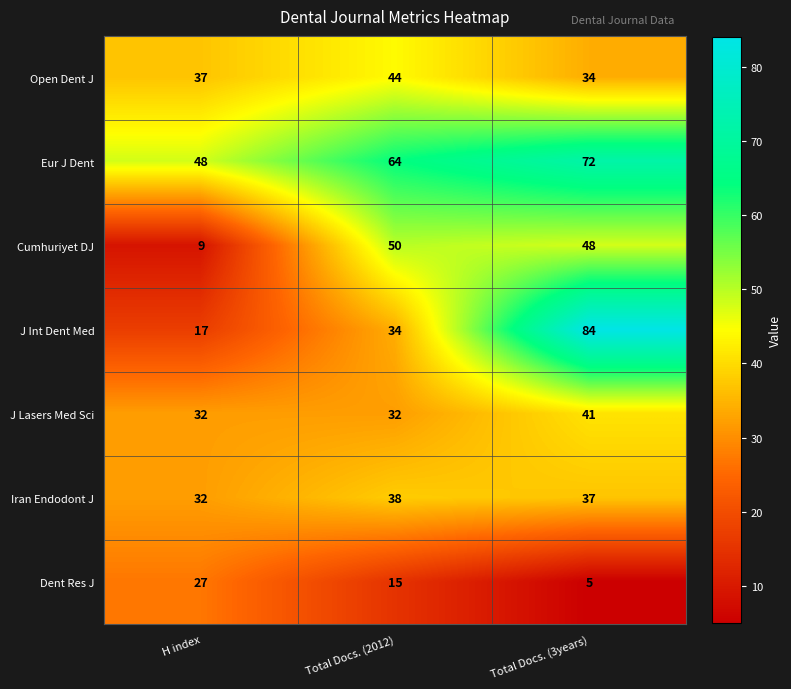

List the series in order of their peak value, highest first.

J Int Dent Med, Eur J Dent, Cumhuriyet DJ, Open Dent J, J Lasers Med Sci, Iran Endodont J, Dent Res J